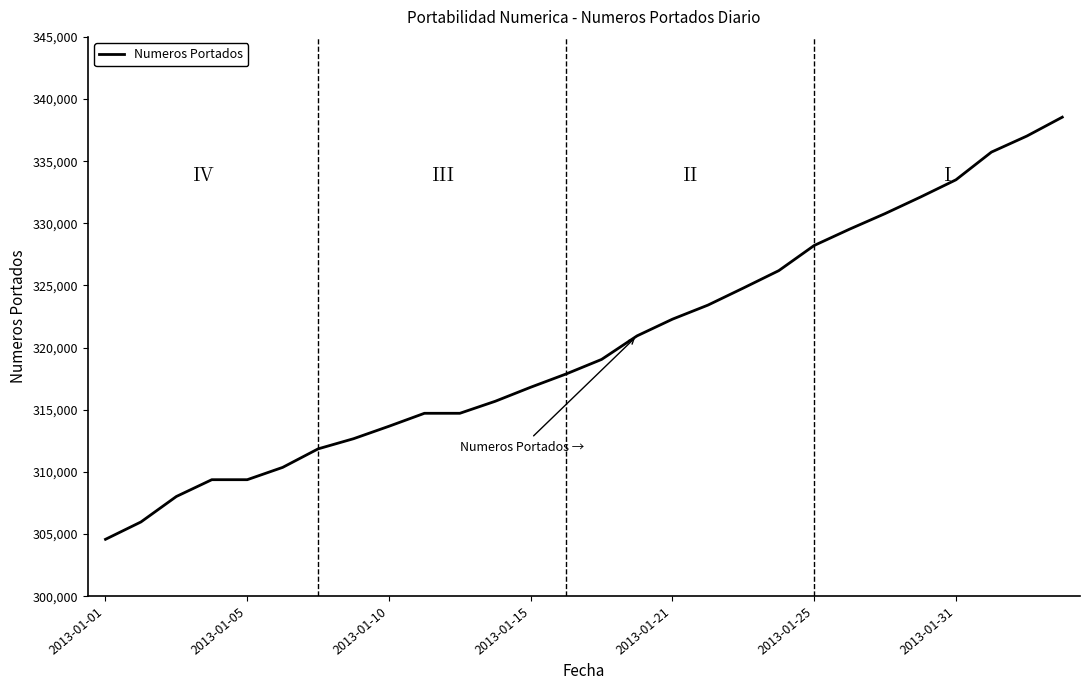

True or false: there are more than 2 points higher than both neighbors.

False